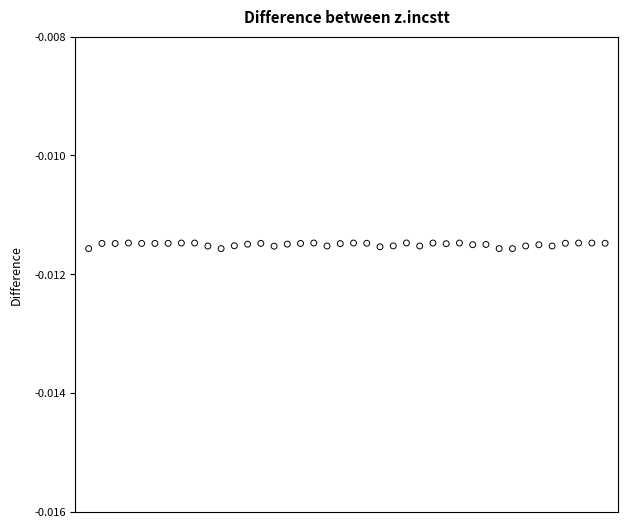

How many points are shown in the scatter plot?

40